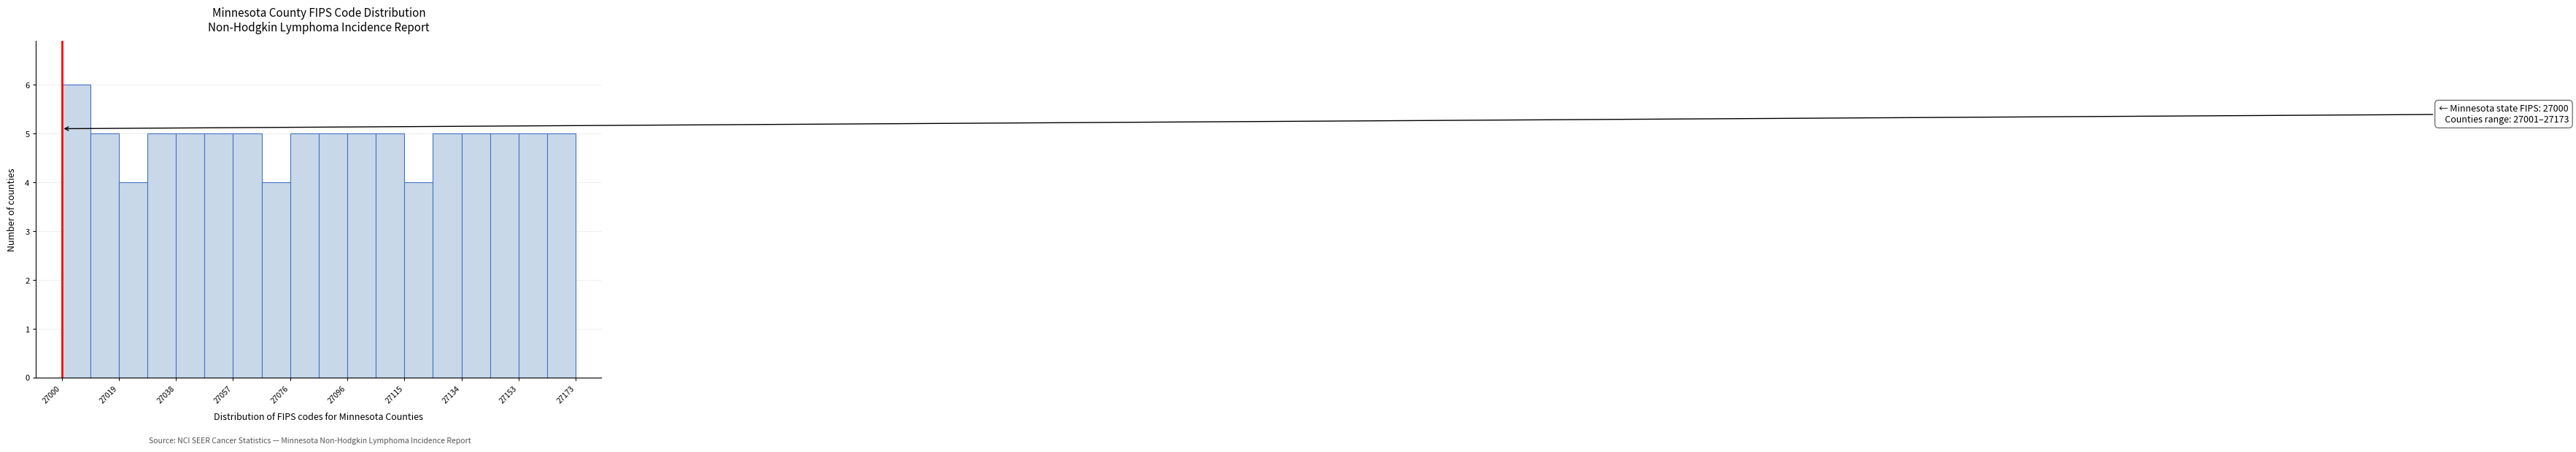

Over which range of the x-axis is the bar tallest?

27000 to 27010